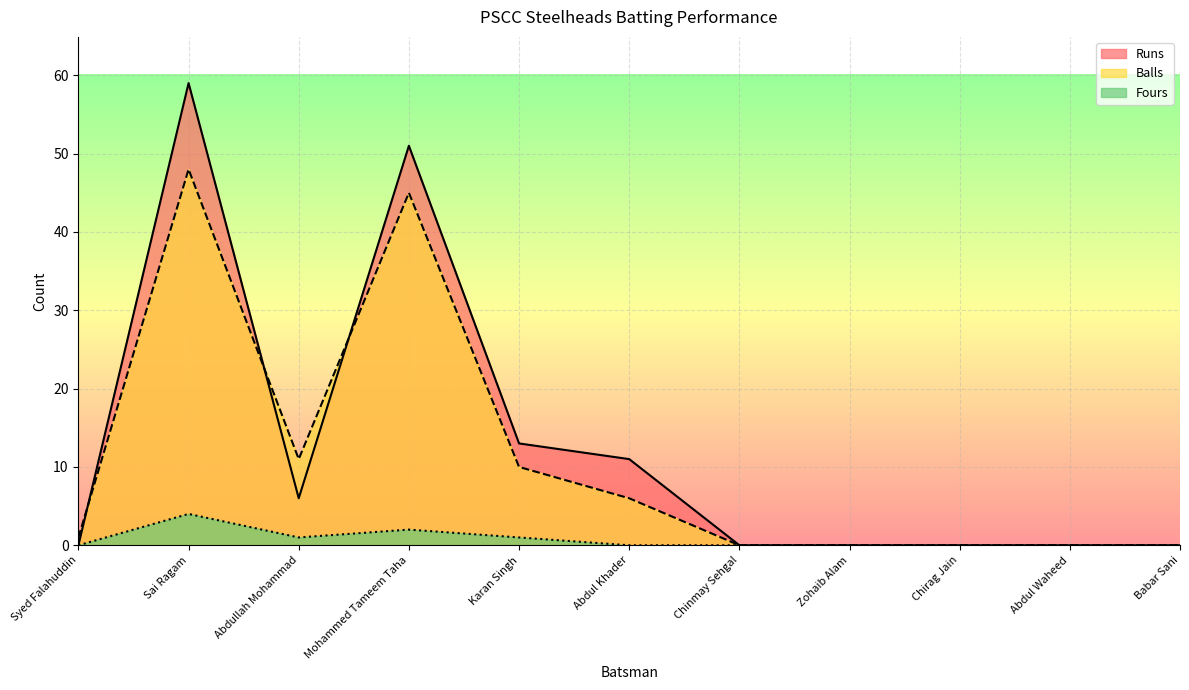

True or false: Balls and Fours cross at least once.

False